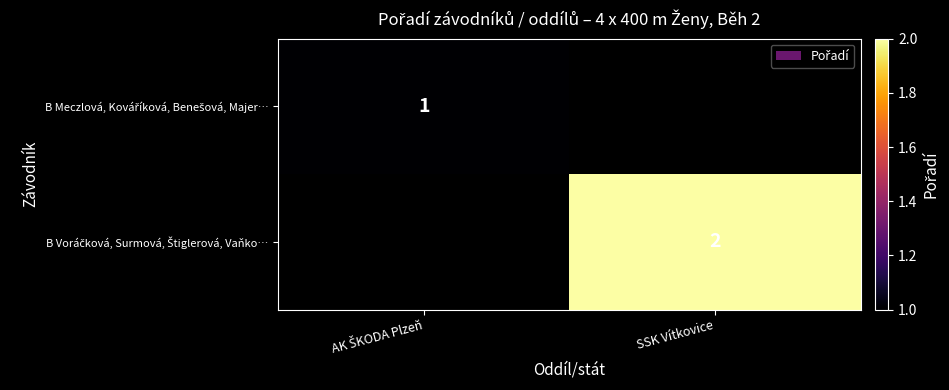

Rank the categories by B Voráčková, Surmová, Štiglerová, Vaňko… value from lowest to highest.

AK ŠKODA Plzeň, SSK Vítkovice